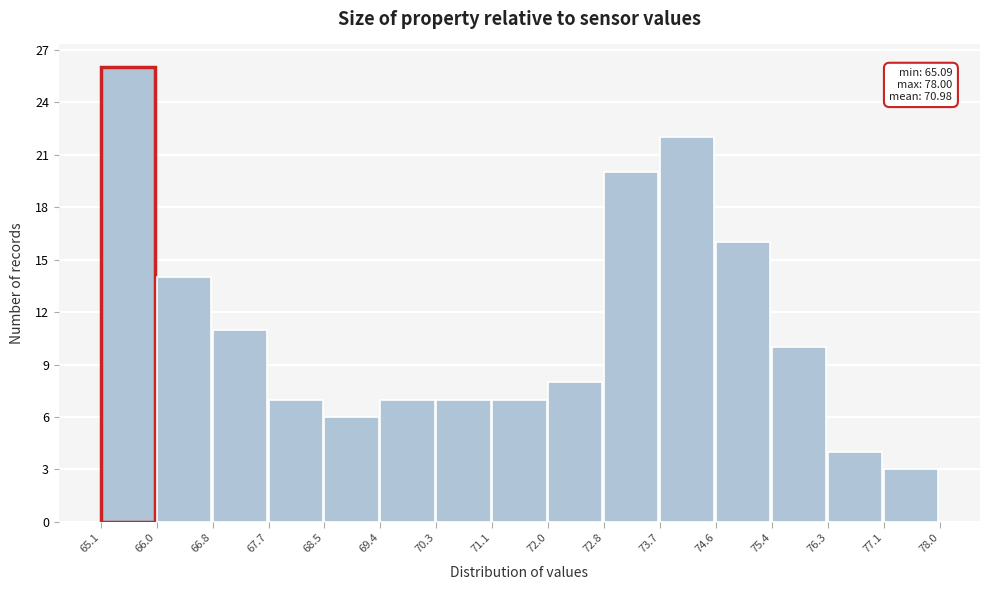

Which range on the x-axis has the tallest bar?

65.1 to 66.0